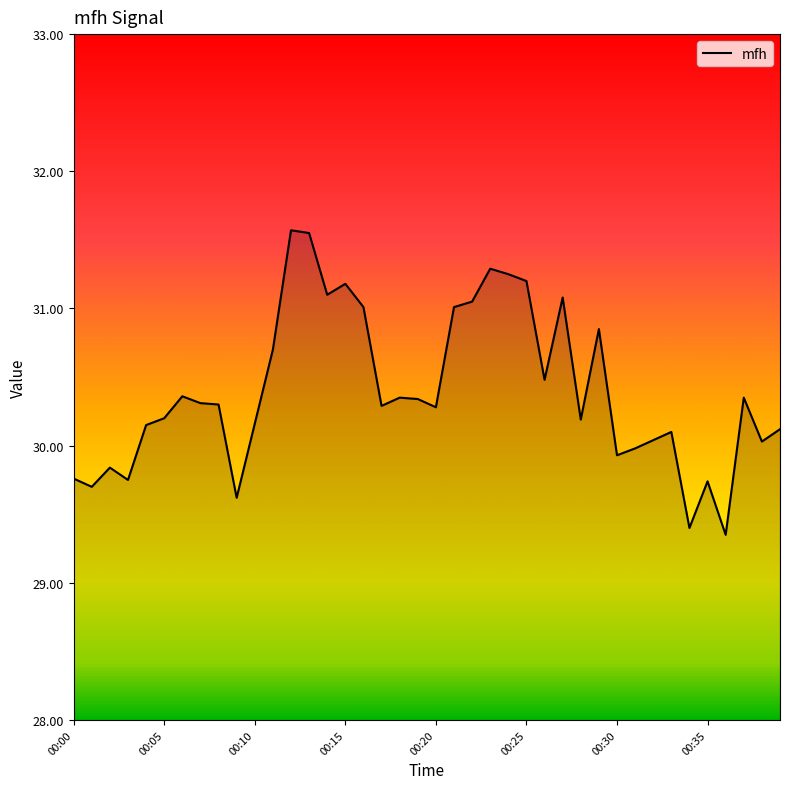

What is the minimum value shown in the chart?

29.4